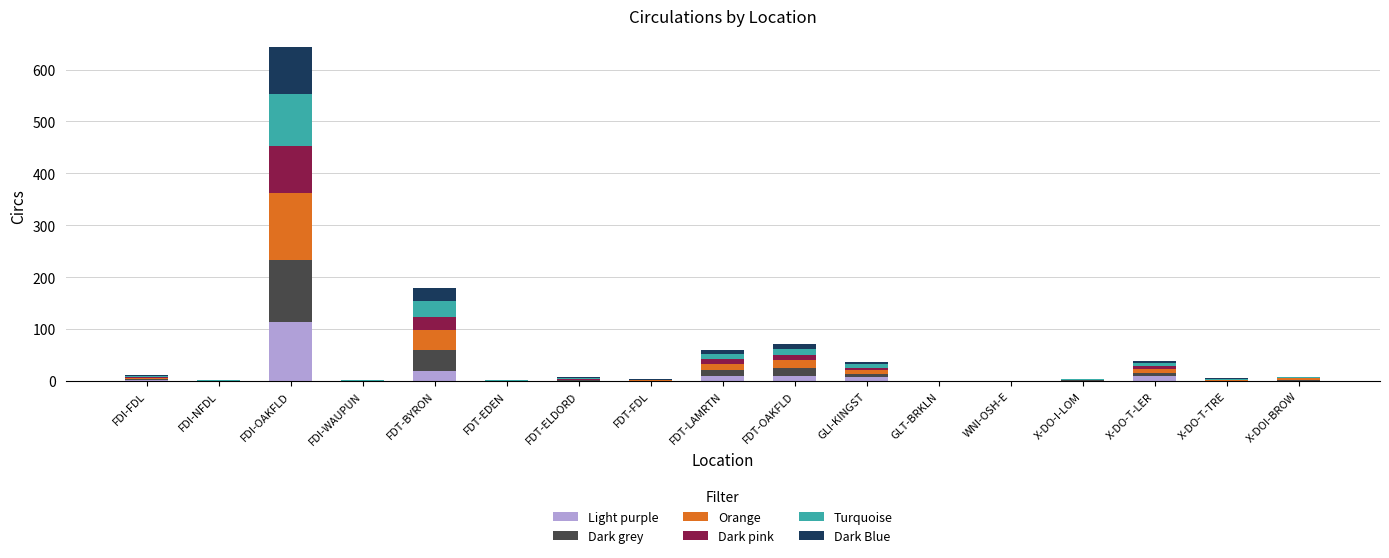

The value of Light purple at WNI-OSH-E is -47. True or false?

False